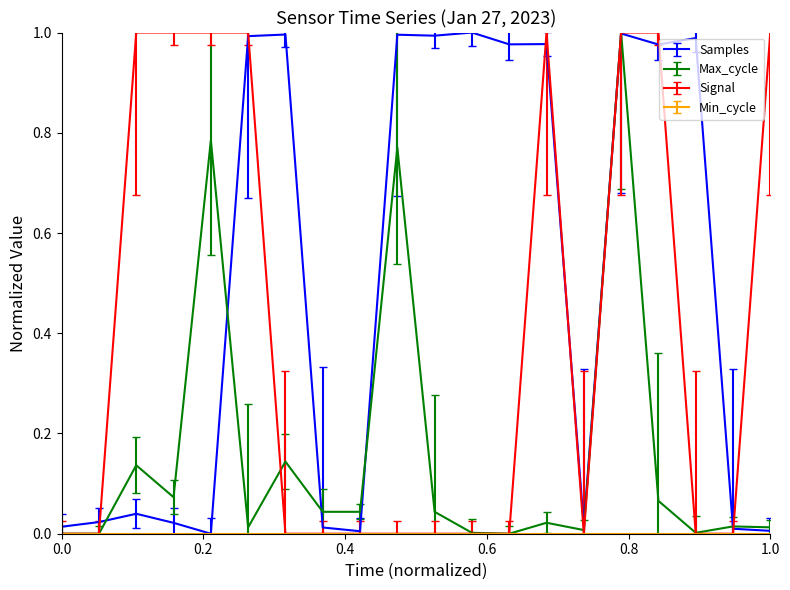

Count the number of data series in this chart.

4